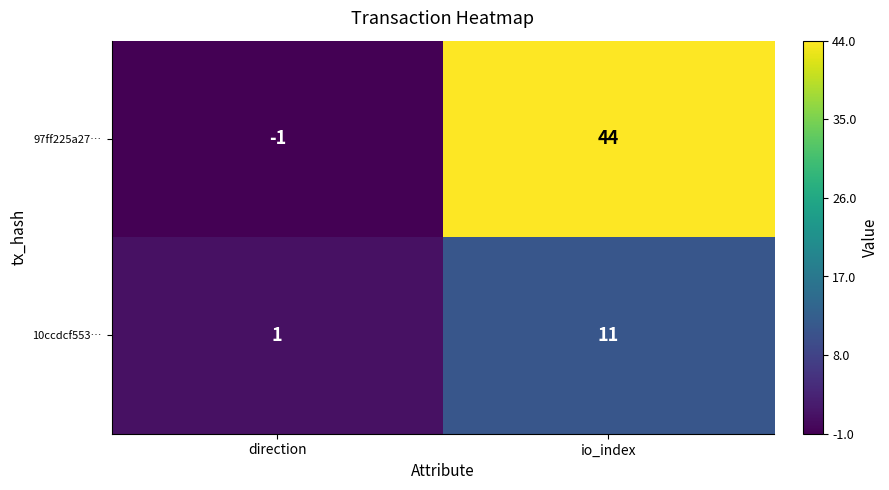

Reading left to right, what are all the values shown in this chart?

97ff225a27…: -1	44
10ccdcf553…: 1	11